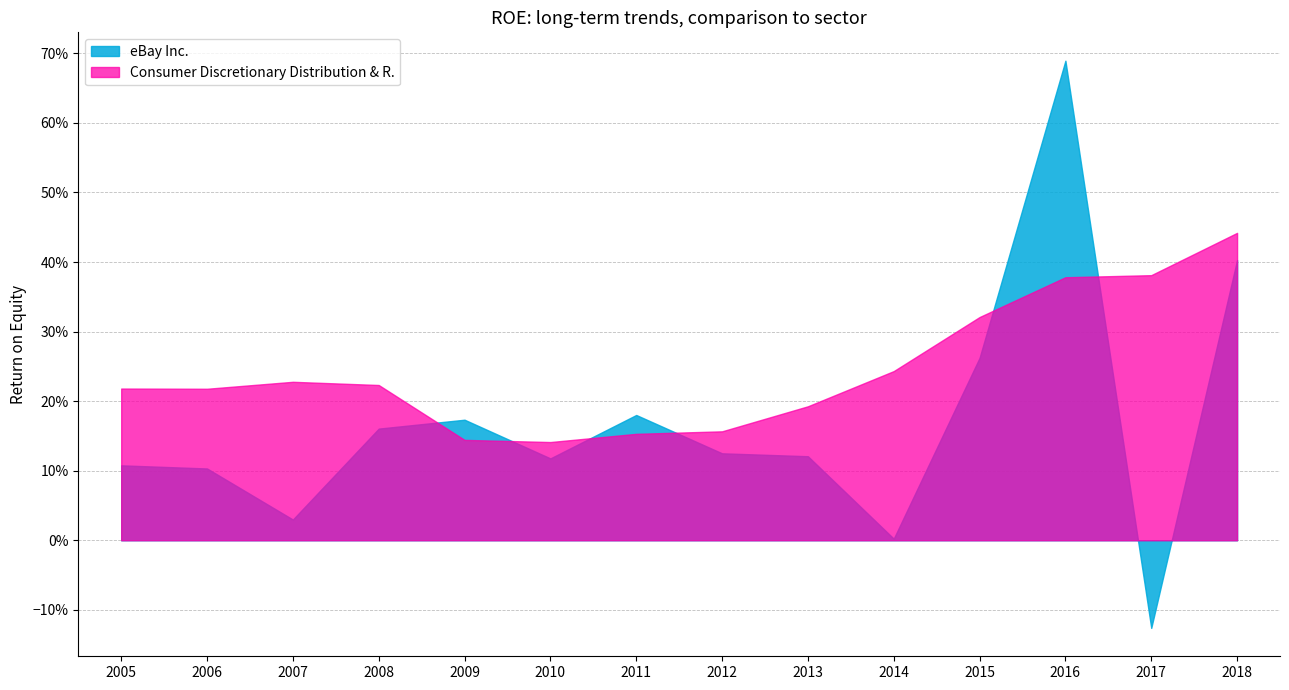

Rank the series by their average value, from highest to lowest.

Consumer Discretionary Distribution & R., eBay Inc.